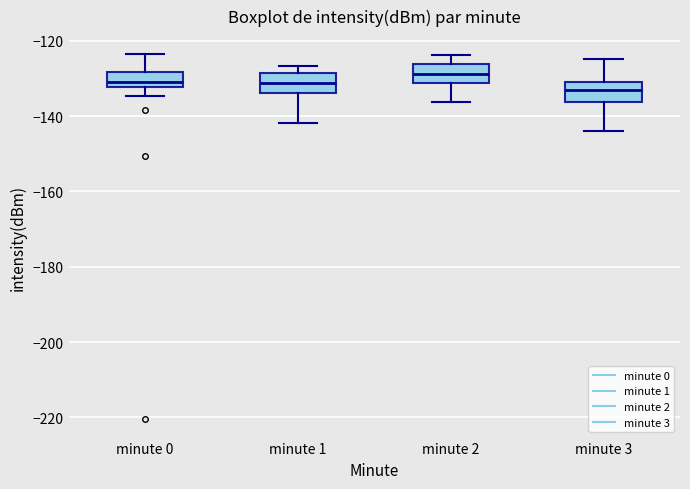

Reading left to right, read every box against the y-axis: the position of its median line, the range the box covers, and the ends of its whiskers. The values are not printed on the chart, so give them approximately, as read against the axis.

minute 0: median -130, box -132 to -128, whiskers -134 to -124
minute 1: median -132, box -134 to -128, whiskers -142 to -126
minute 2: median -128, box -132 to -126, whiskers -136 to -124
minute 3: median -134, box -136 to -130, whiskers -144 to -124